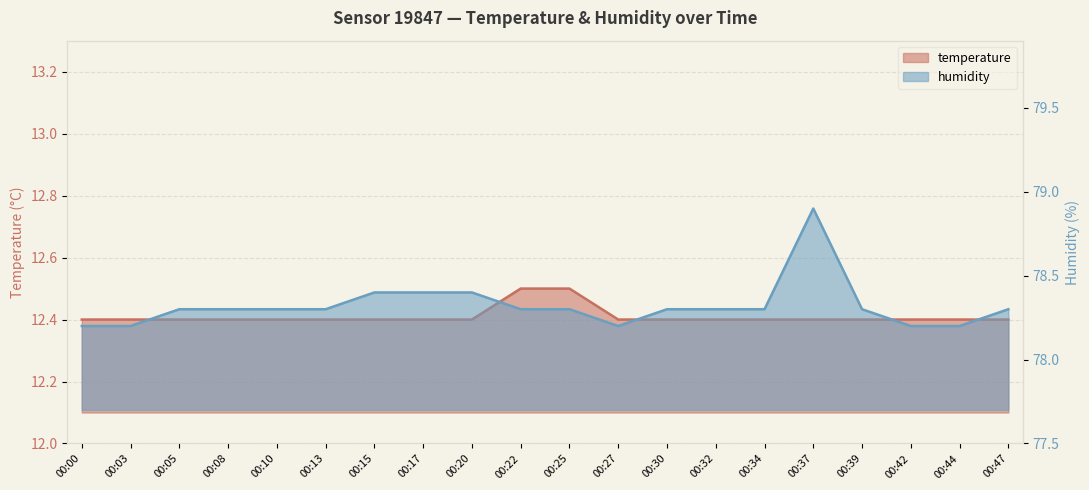

What is the difference between the maximum and minimum values in the temperature series?

0.1